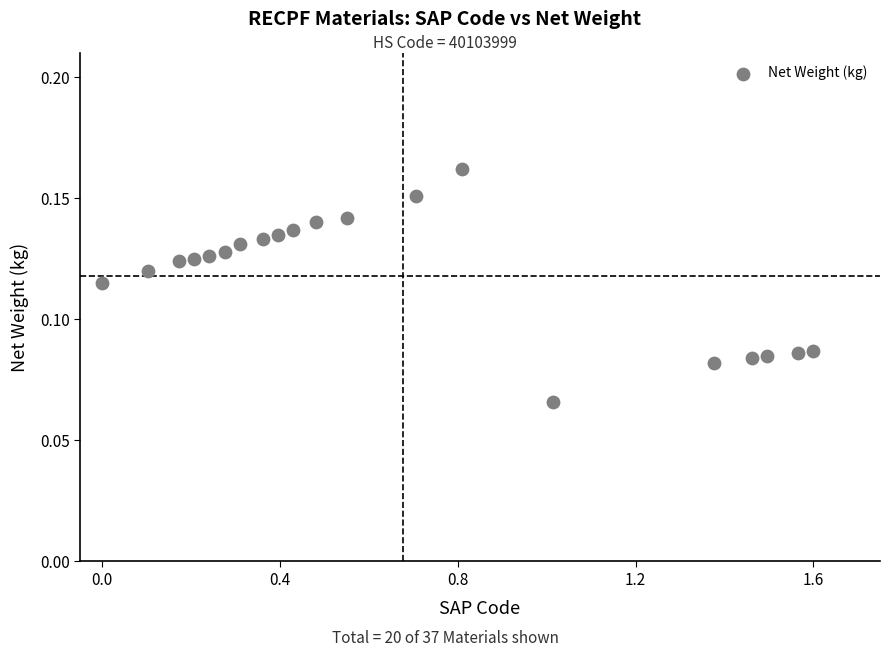

What is the range of X values (max minus min)?

1.6